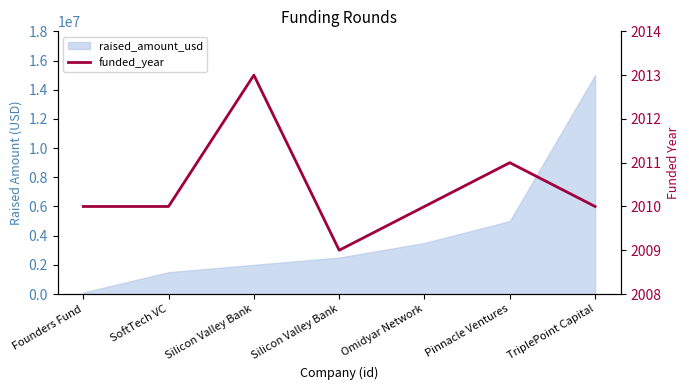

How many lines are shown in the chart?

1